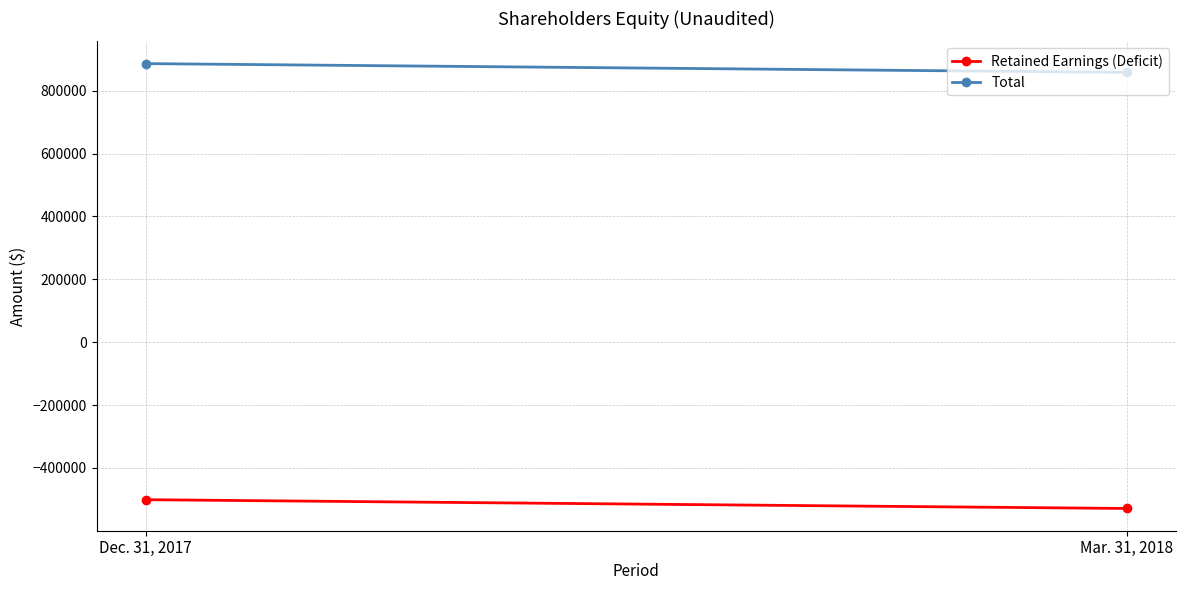

True or false: Retained Earnings (Deficit) has a value of -501150 at Dec. 31, 2017.

True